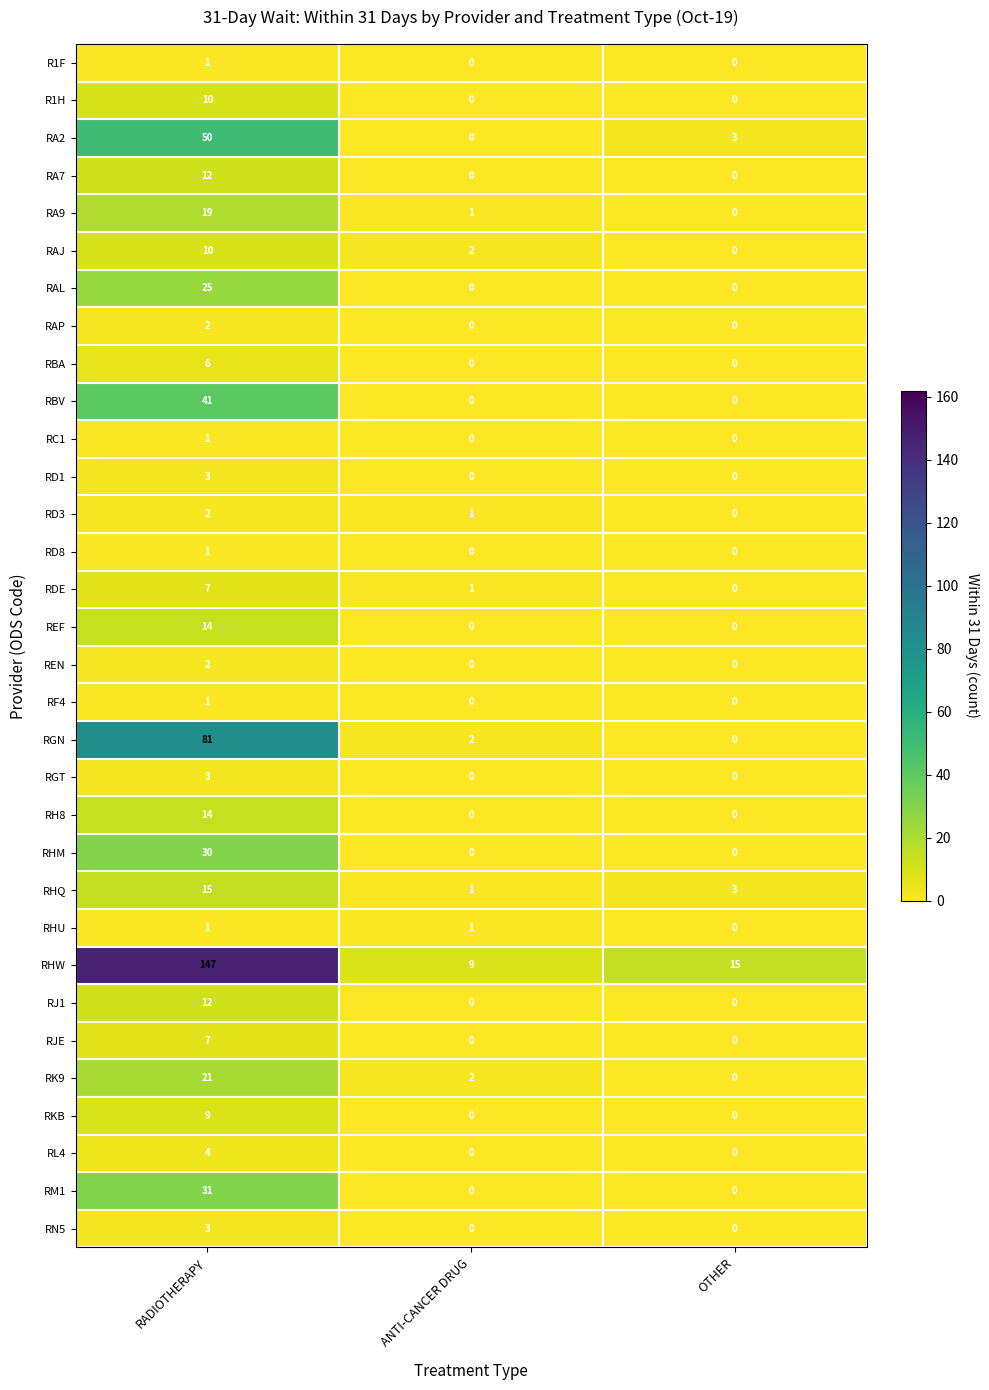

The REN series shows 1 at RADIOTHERAPY. True or false?

False